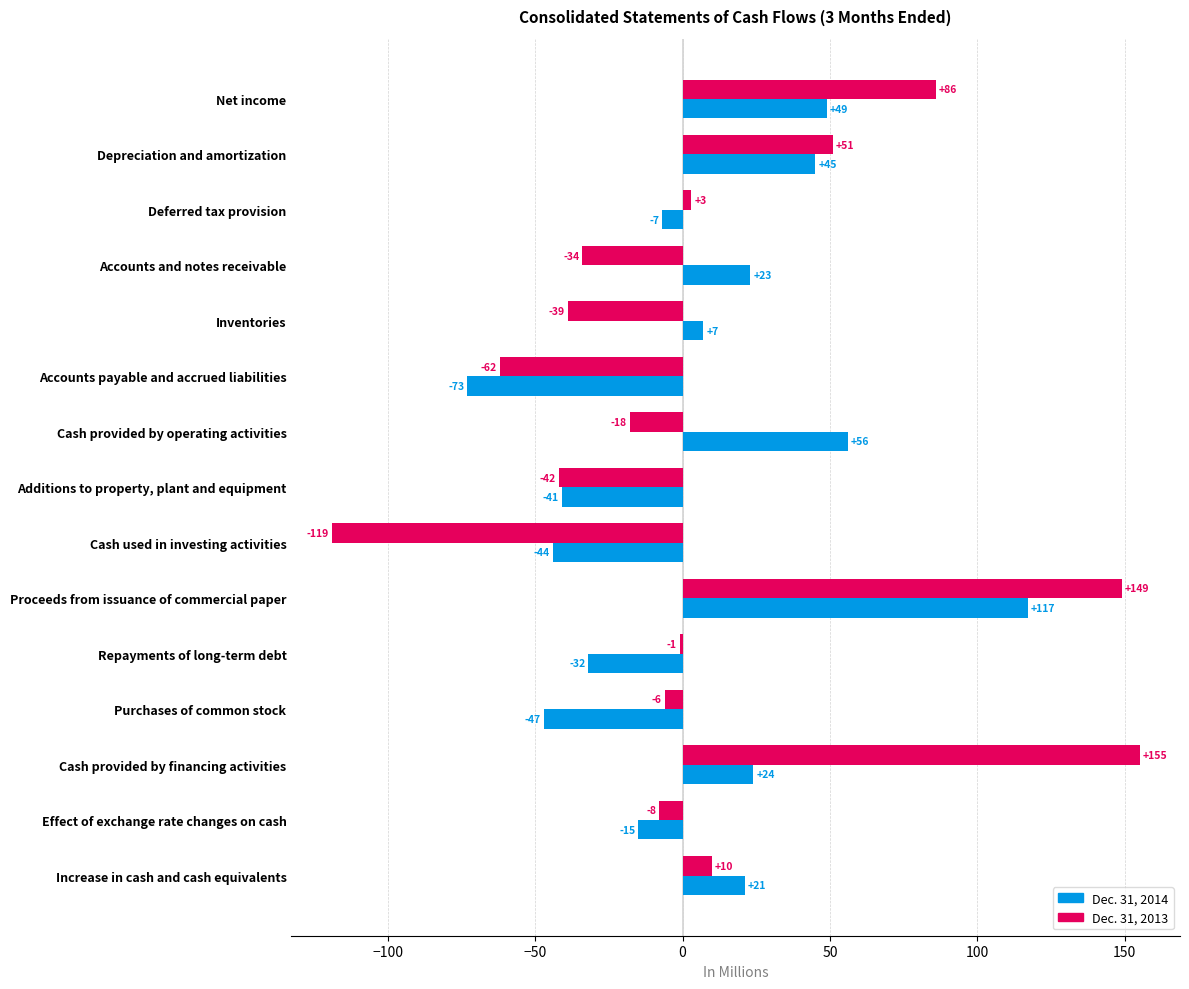

The value of Dec. 31, 2013 at Deferred tax provision is 3. True or false?

True